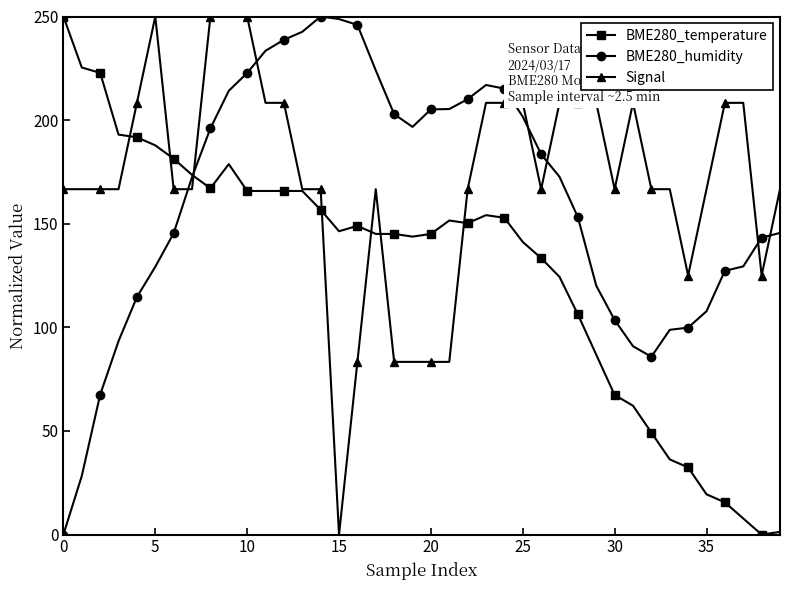

True or false: BME280_humidity and Signal cross at least once.

True